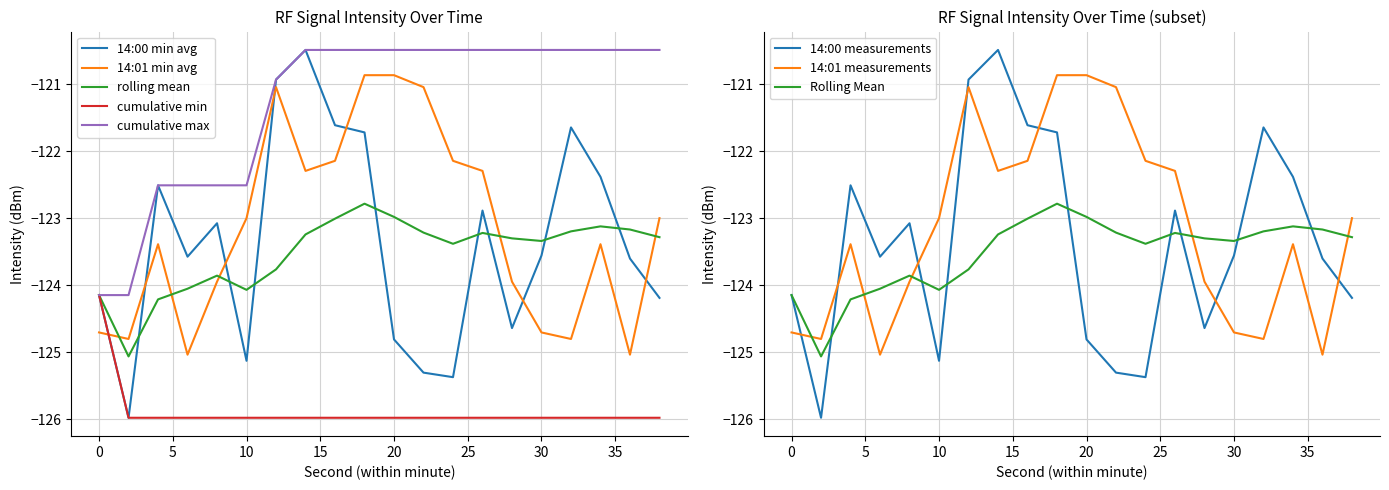

What is the minimum value for rolling mean?

-125.1